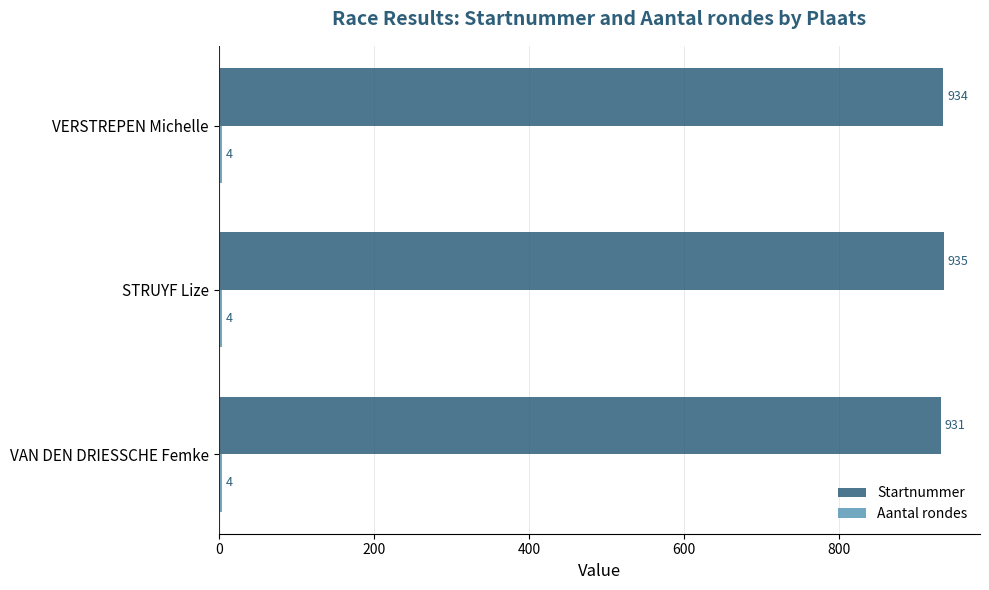

Rank the categories by Startnummer value from highest to lowest.

STRUYF Lize, VERSTREPEN Michelle, VAN DEN DRIESSCHE Femke